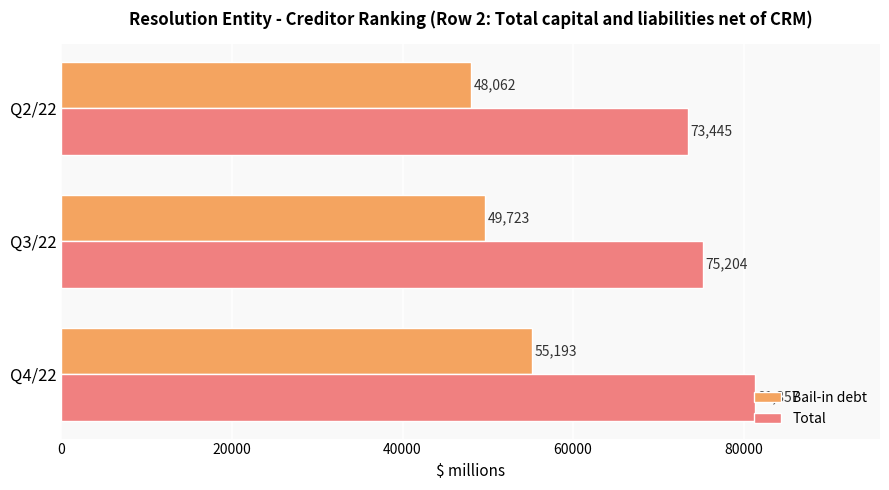

What is the spread (max minus min) of values at Q3/22?

25481